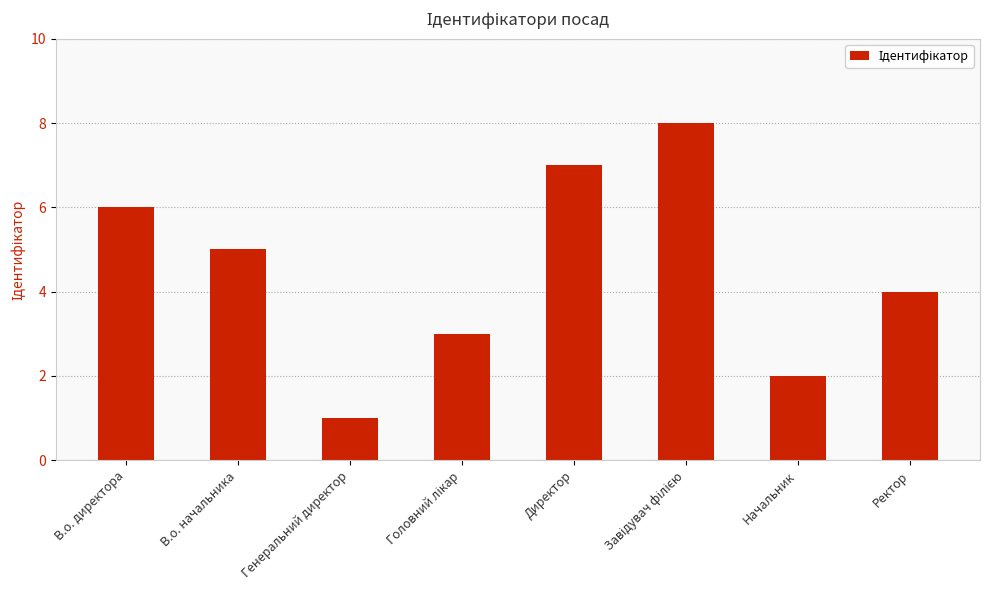

What is the smallest value displayed?

1